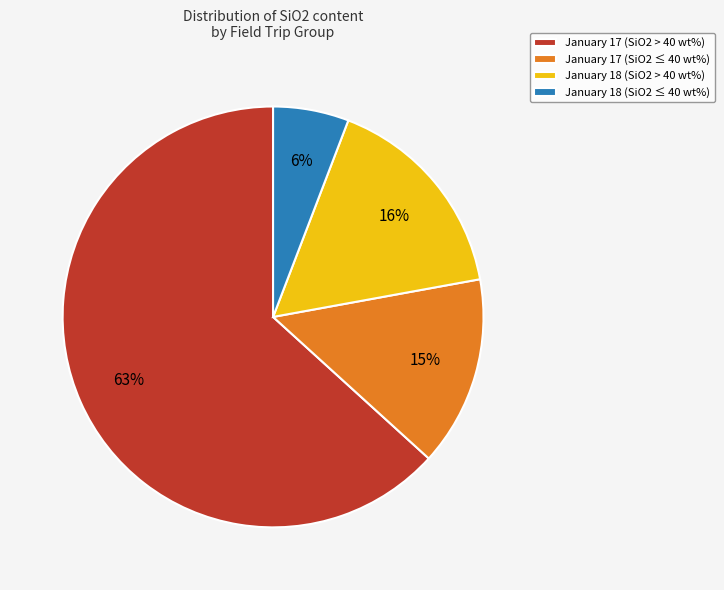

Which category has the biggest portion of the pie?

January 17 (SiO2 > 40 wt%)